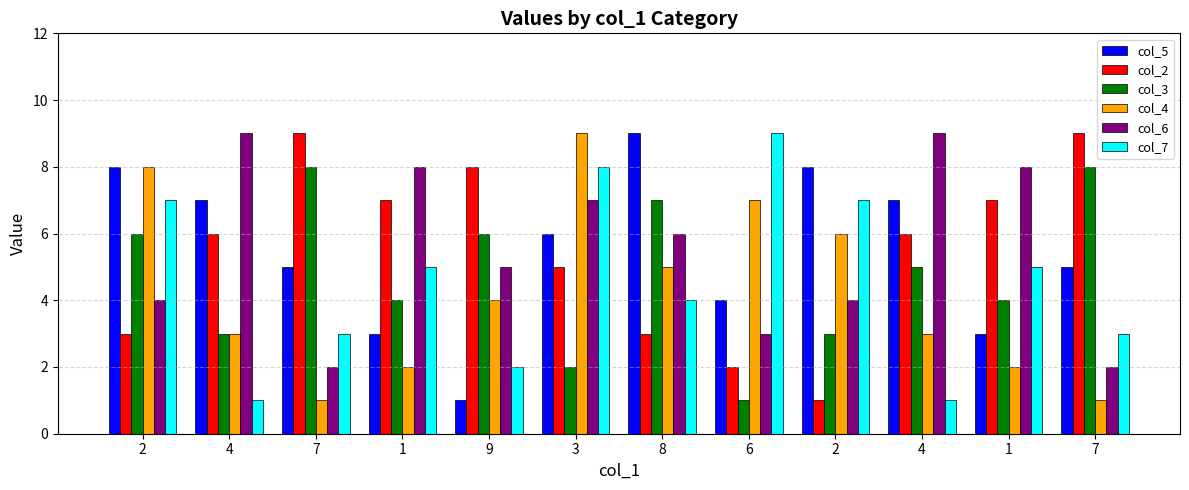

How many col_5 values are between 4 and 8?

8